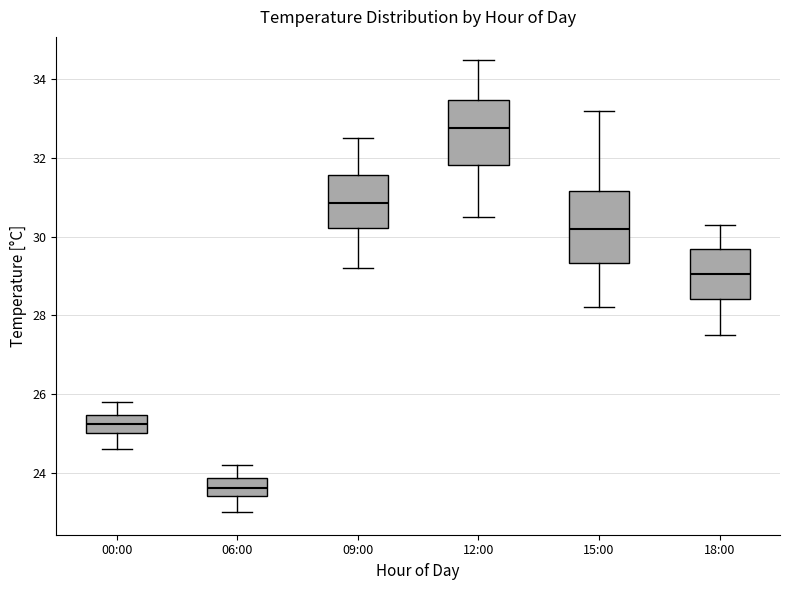

Reading left to right, read every box against the y-axis: the position of its median line, the range the box covers, and the ends of its whiskers. The values are not printed on the chart, so give them approximately, as read against the axis.

00:00: median 25.2, box 25.0 to 25.4, whiskers 24.6 to 25.8
06:00: median 23.6, box 23.4 to 23.8, whiskers 23.0 to 24.2
09:00: median 30.8, box 30.2 to 31.6, whiskers 29.2 to 32.6
12:00: median 32.8, box 31.8 to 33.4, whiskers 30.6 to 34.6
15:00: median 30.2, box 29.4 to 31.2, whiskers 28.2 to 33.2
18:00: median 29.0, box 28.4 to 29.6, whiskers 27.6 to 30.4